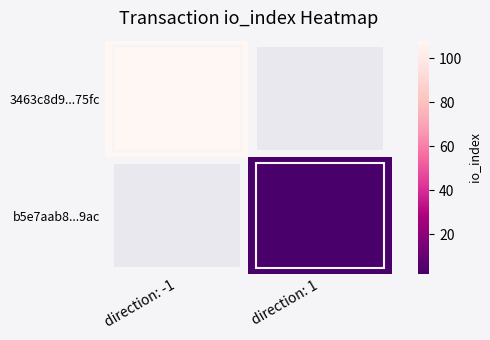

What is the minimum value shown in the chart?

2.0